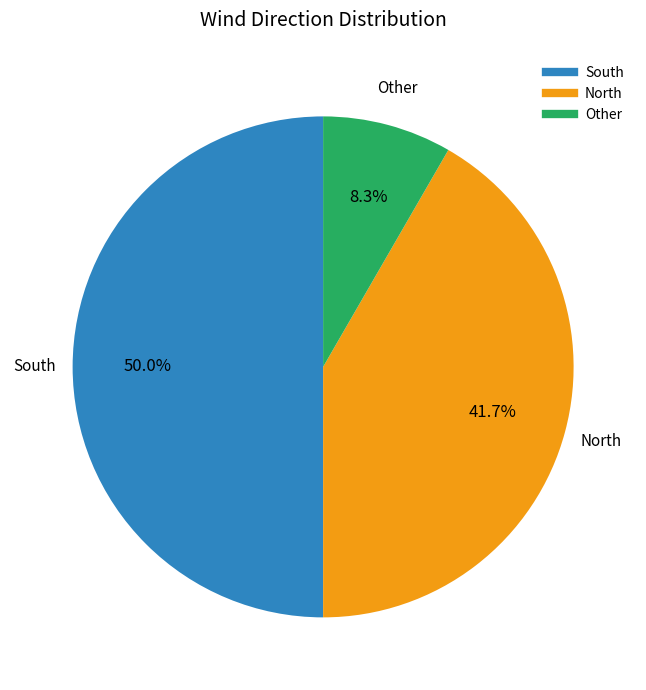

How many segments does this pie chart have?

3